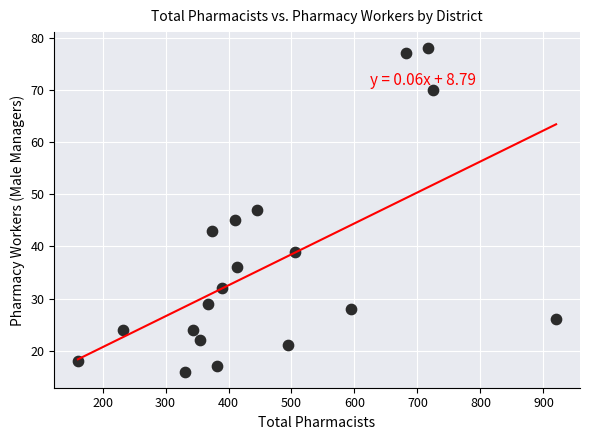

What is the range of X values (max minus min)?

759